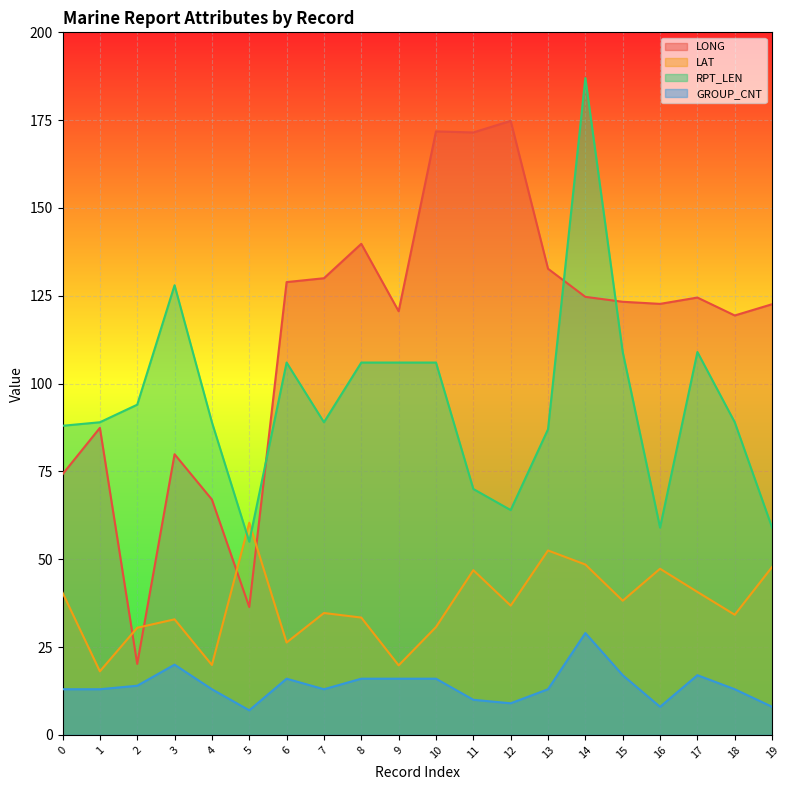

What are all the series names shown in the legend?

LONG, LAT, RPT_LEN, GROUP_CNT